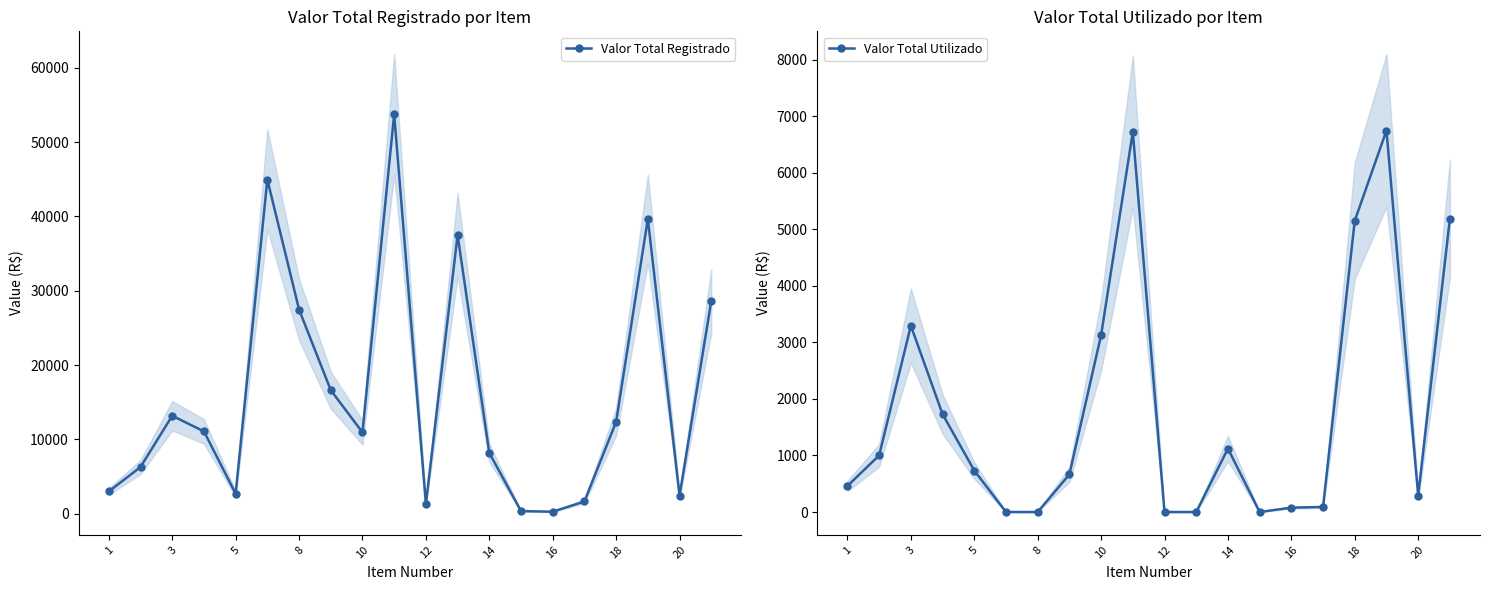

How many values in the Valor Total Utilizado series are below 733?

10